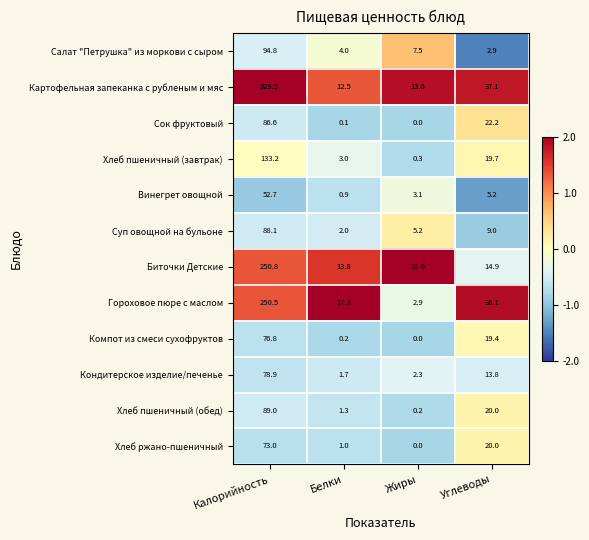

The value of Салат "Петрушка" из моркови с сыром at Углеводы is 2.9. True or false?

True